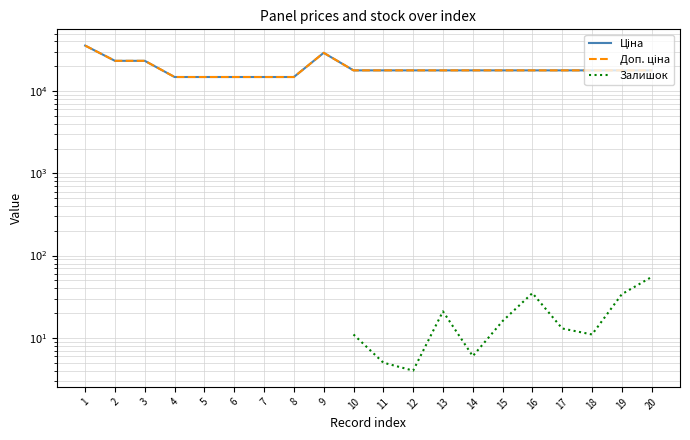

At which label does Доп. ціна reach its minimum?

4